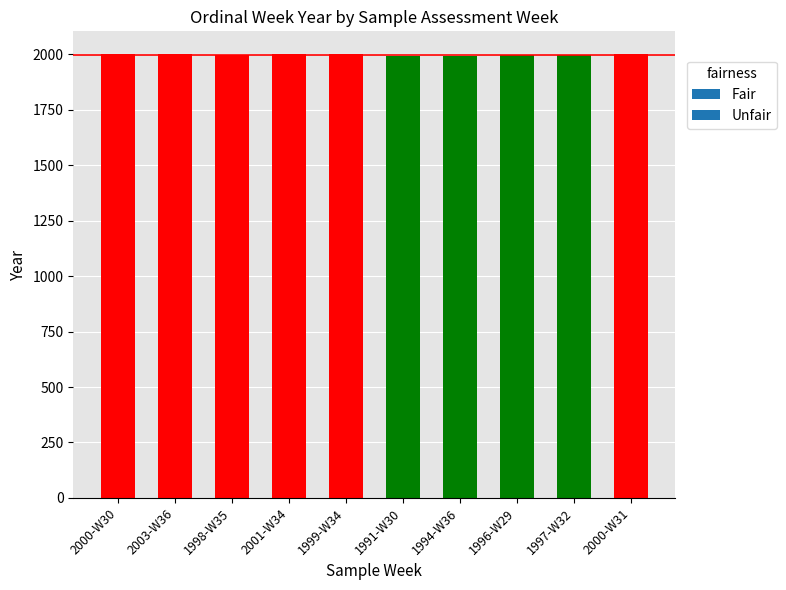

What is the maximum value shown in the chart?

2003